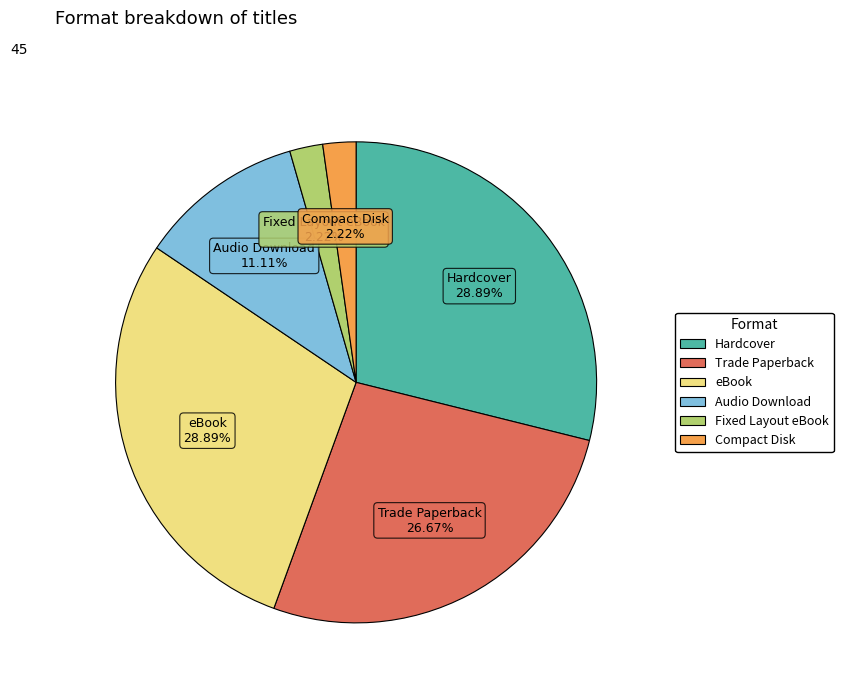

Is the sum of Audio Download and eBook greater than half?

No